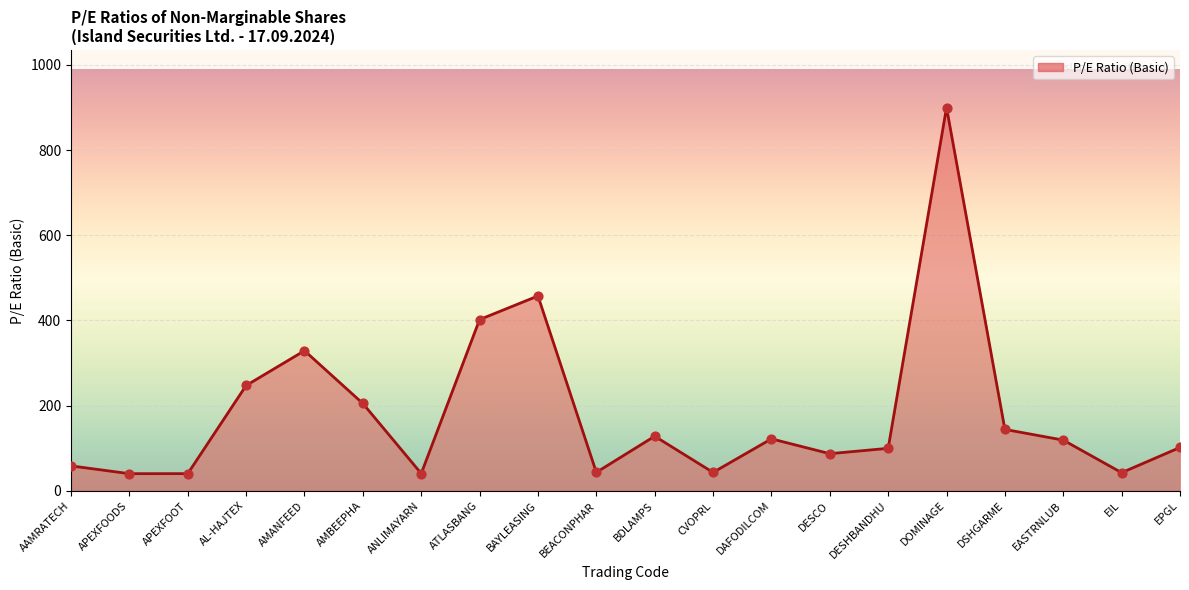

Approximately how many times larger is the value at AAMRATECH compared to BAYLEASING?

0.1